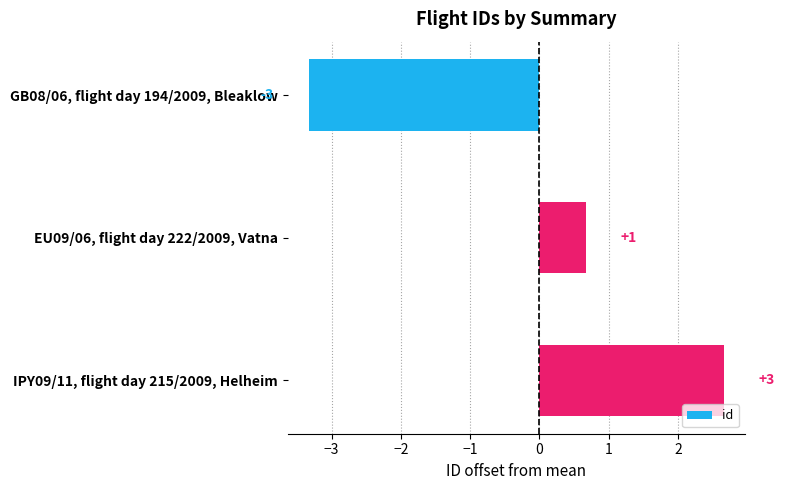

What is the smallest value displayed?

-3.3